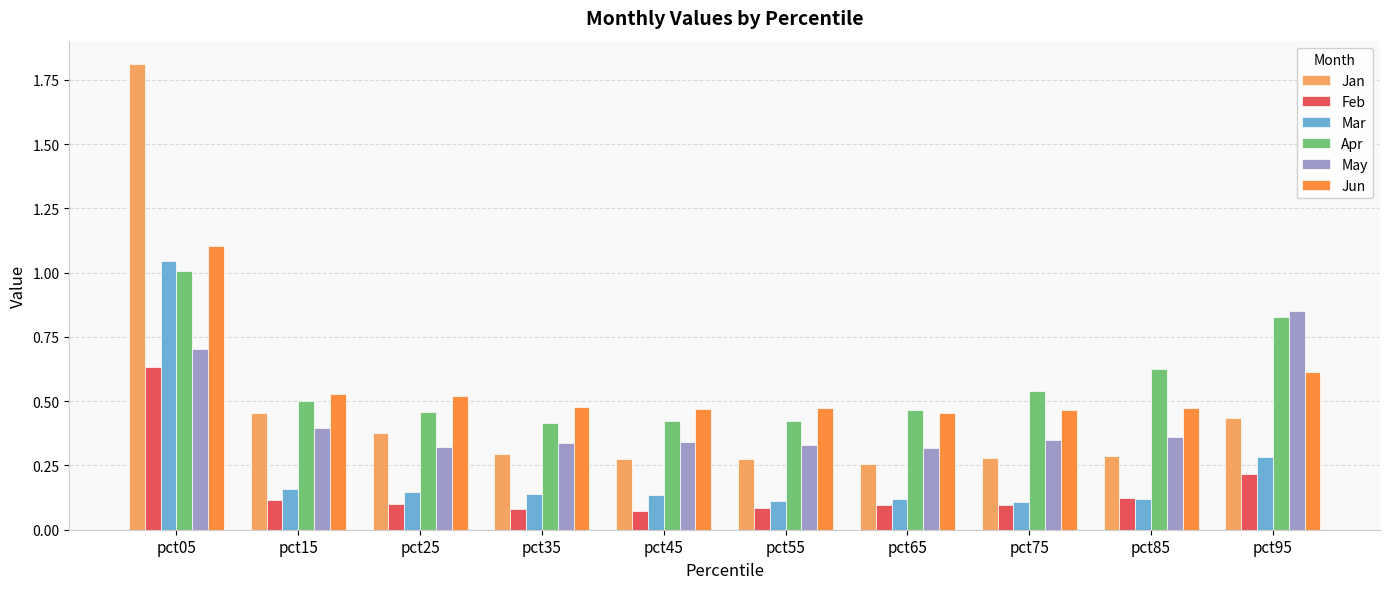

What are all the series names shown in the legend?

Jan, Feb, Mar, Apr, May, Jun